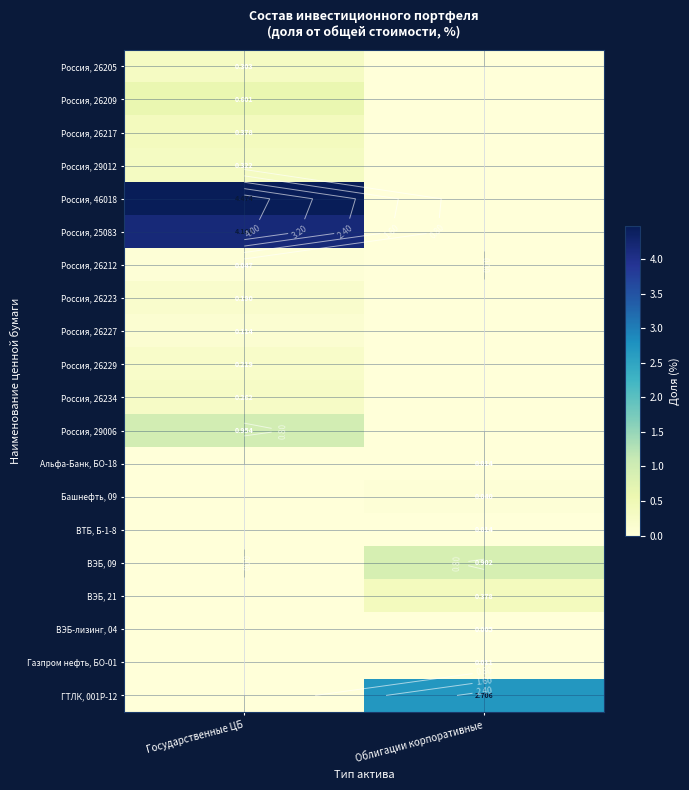

The Россия, 26234 series shows 0.1 at Государственные ЦБ. True or false?

False